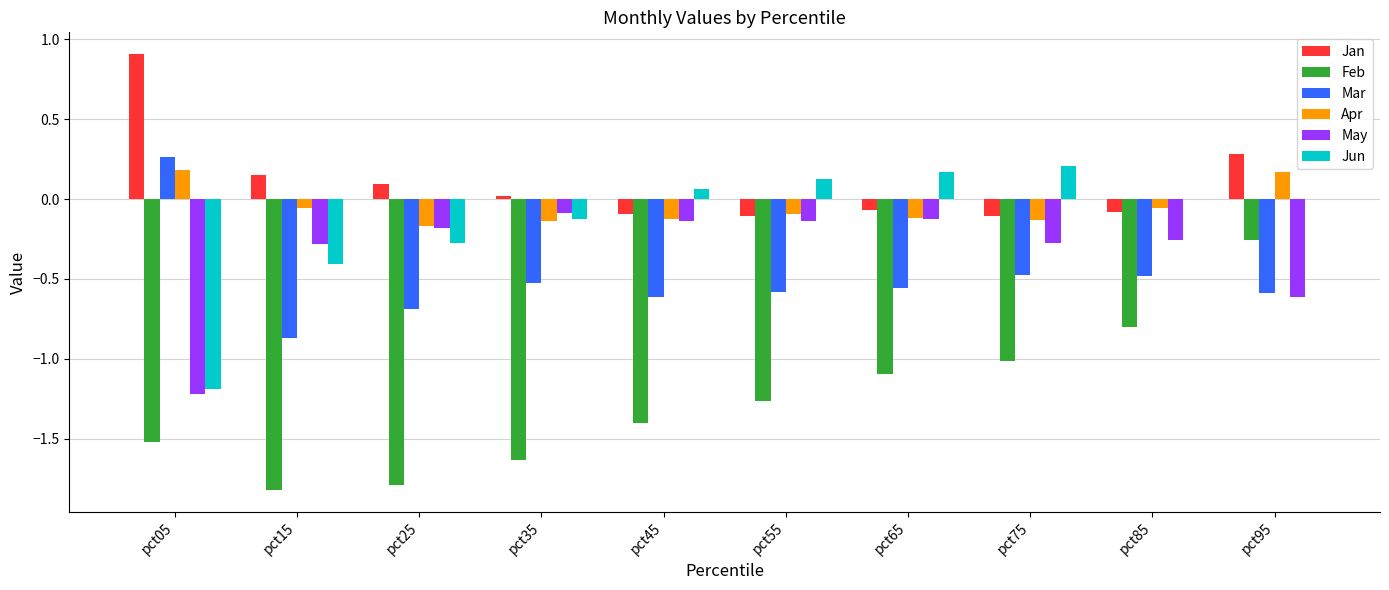

How many positive values does the Apr series have?

2